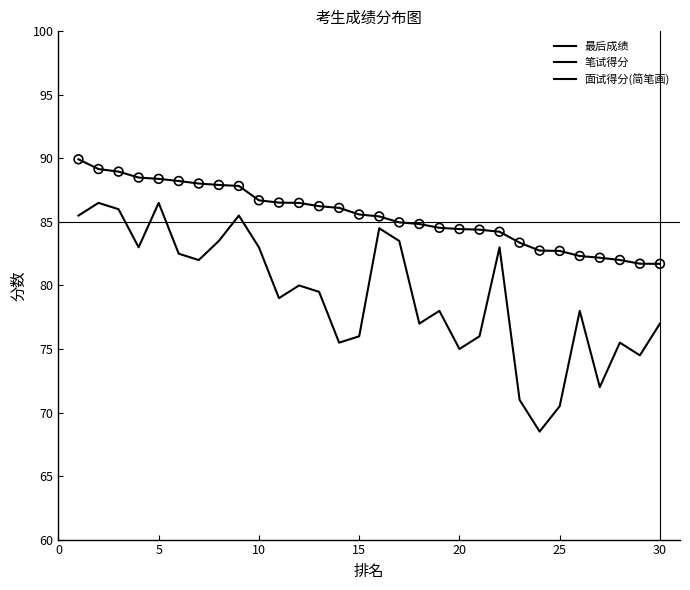

Is the value of 最后成绩 at 21 greater than the value of 面试得分(简笔画) at 8?

Yes